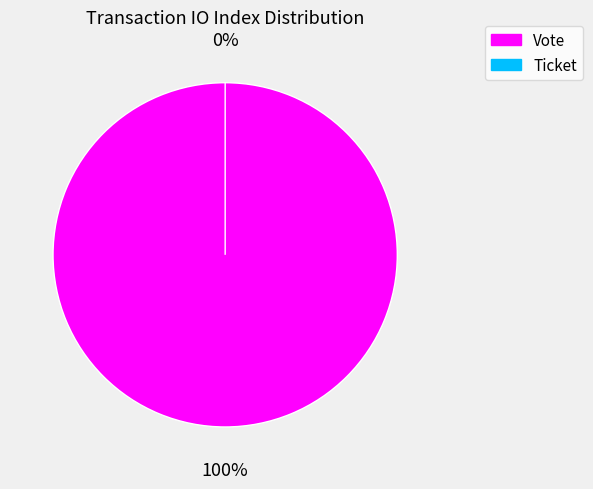

Is Vote the majority of the pie?

Yes